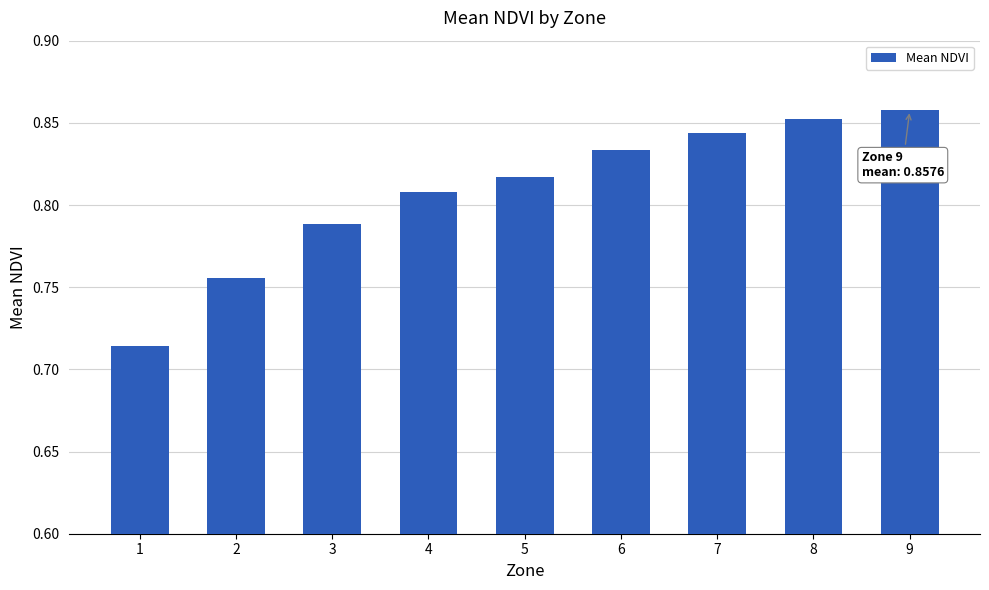

Is it true that the value at 4 is 1.2?

False